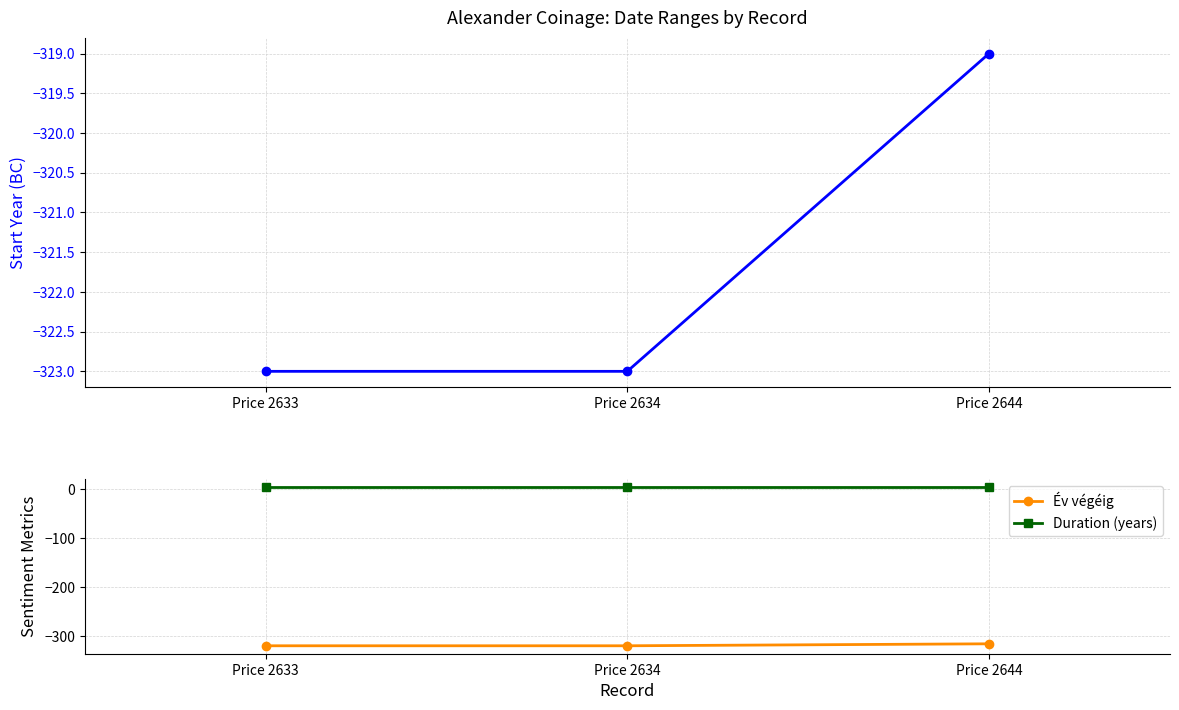

What is the minimum value for Duration (years)?

4